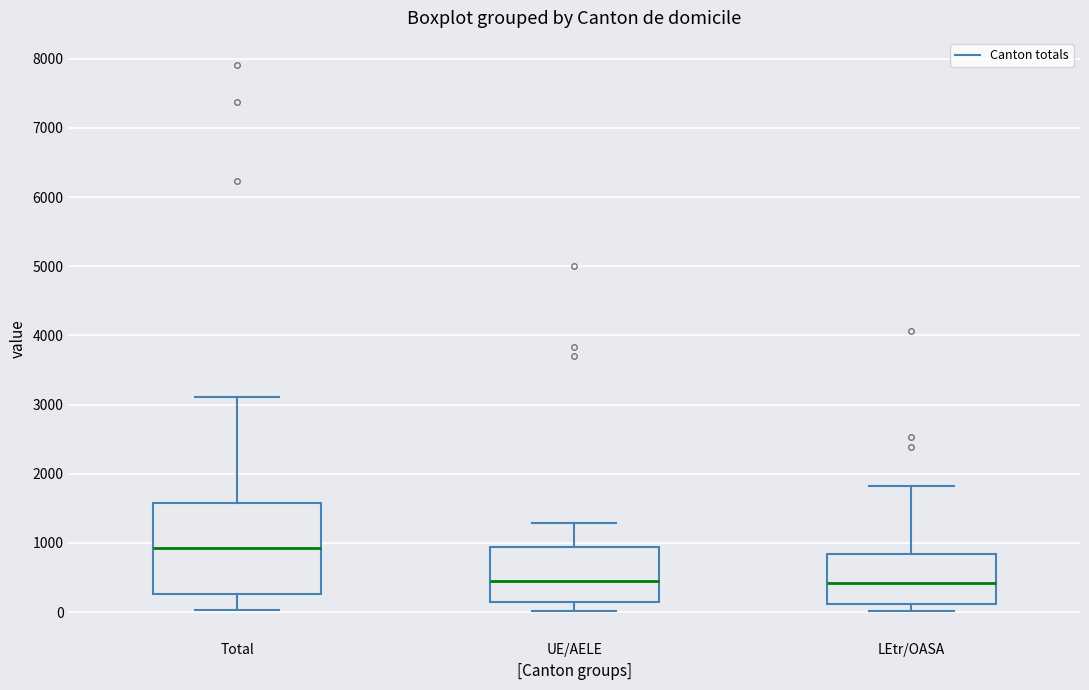

Reading left to right, read every box against the y-axis: the position of its median line, the range the box covers, and the ends of its whiskers. The values are not printed on the chart, so give them approximately, as read against the axis.

Total: median 900, box 300 to 1600, whiskers 0 to 3100
UE/AELE: median 400, box 100 to 900, whiskers 0 to 1300
LEtr/OASA: median 400, box 100 to 800, whiskers 0 to 1800